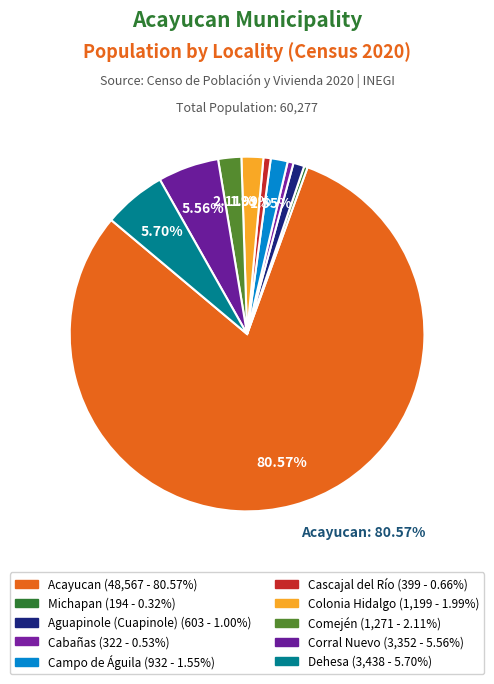

To the nearest percent, what is the combined percentage of Corral Nuevo and Cascajal del Río?

6%